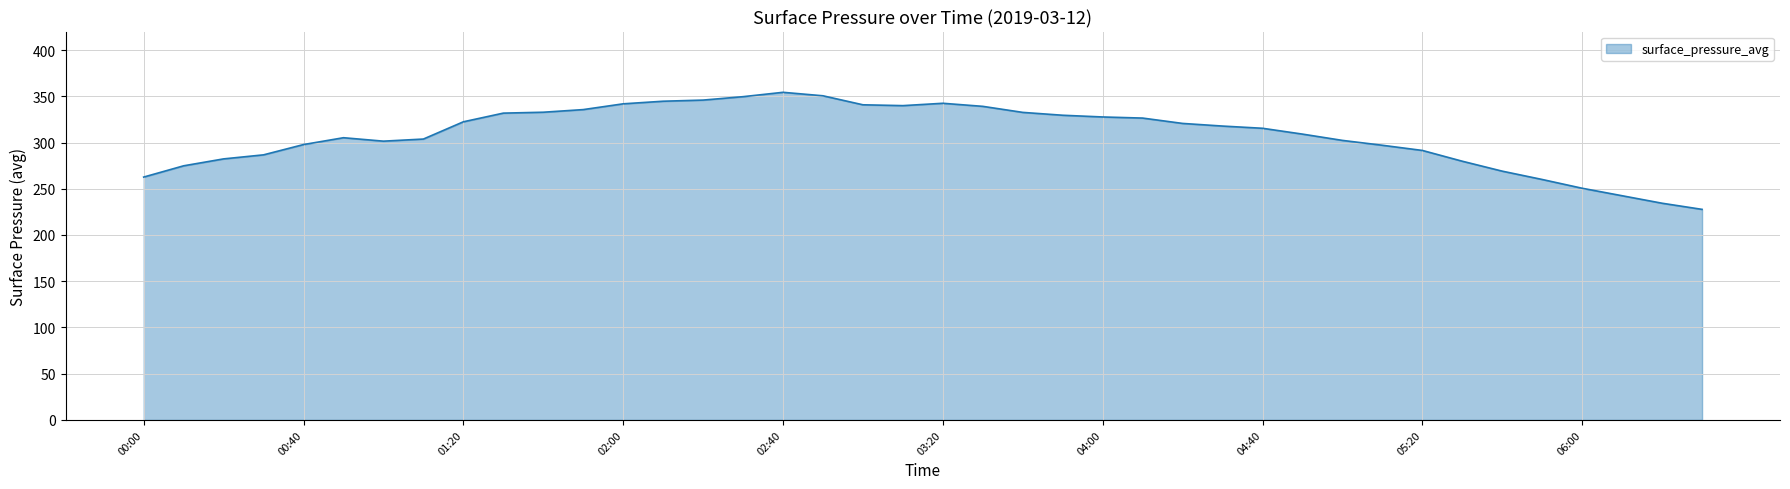

What is the difference between the maximum and minimum values?

126.6